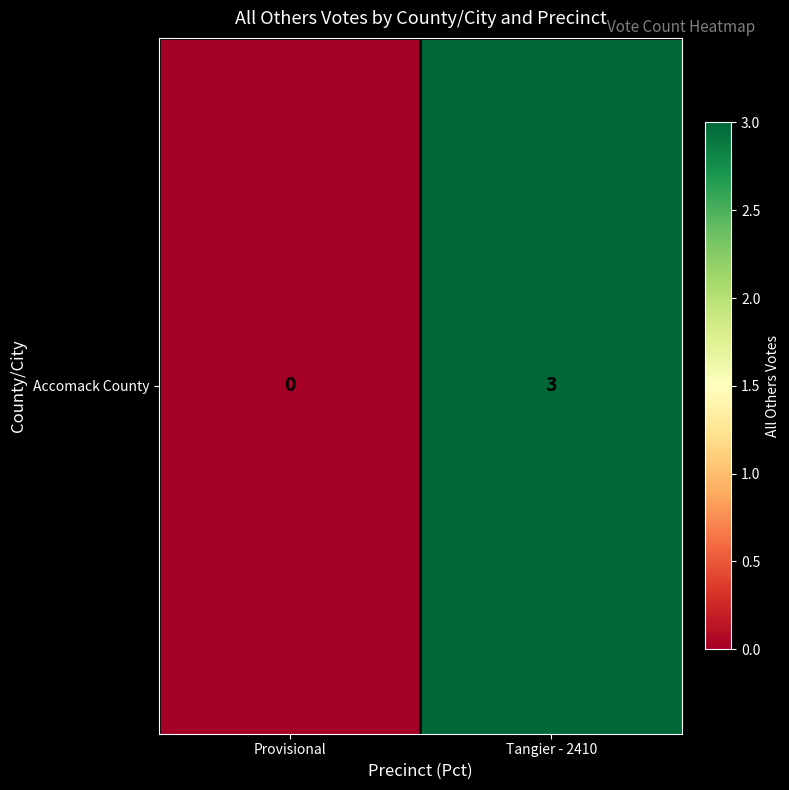

Rank the categories by value from lowest to highest.

Provisional, Tangier - 2410